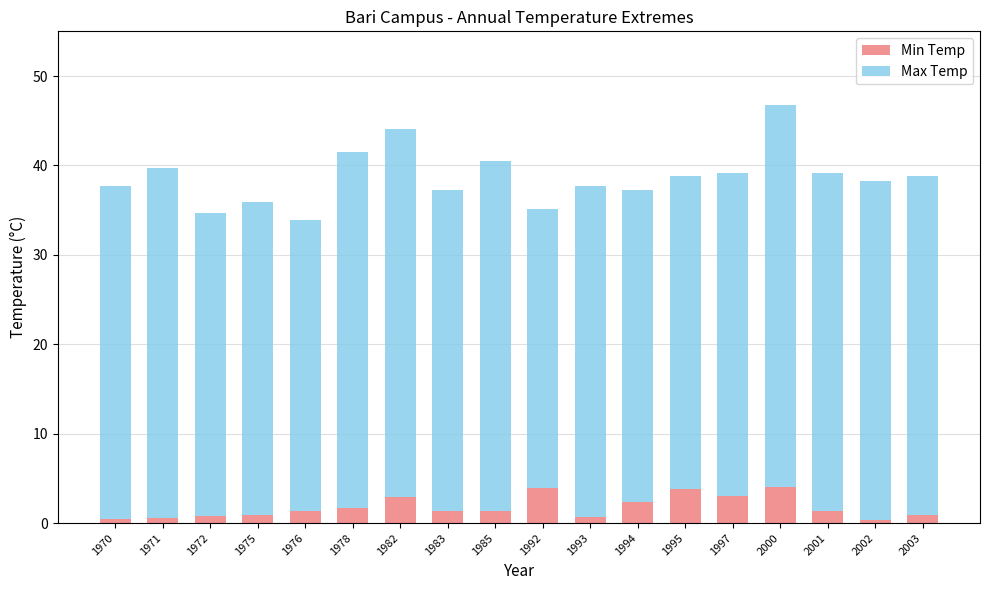

How many series are shown in this chart?

2